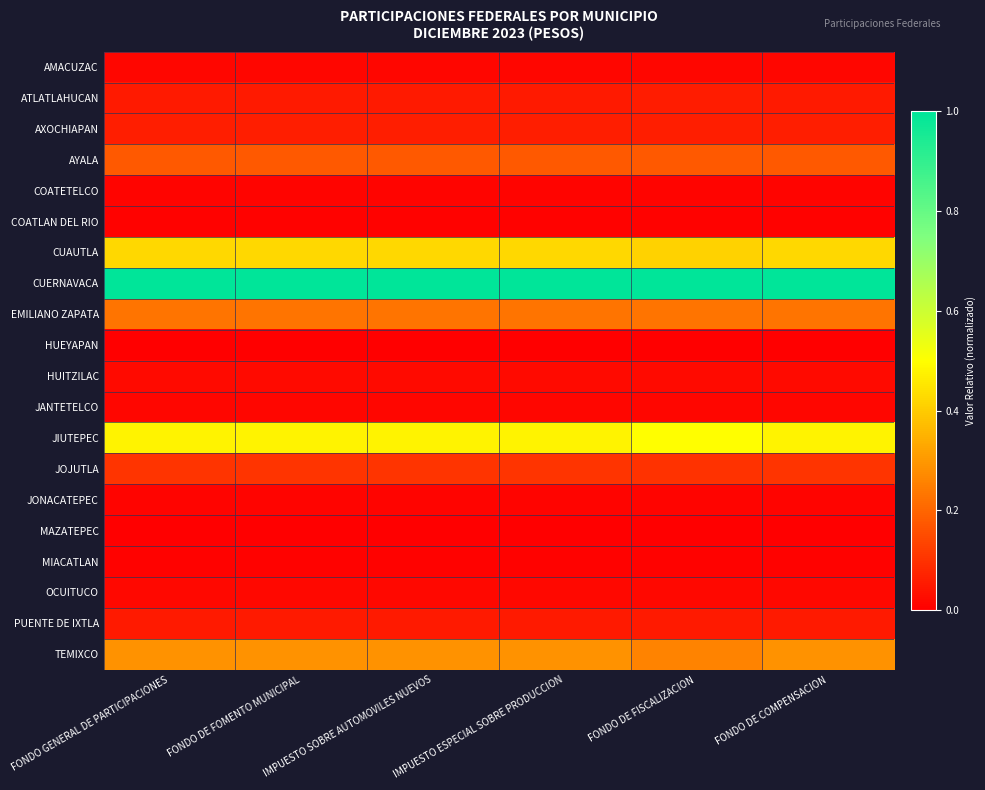

Which series has the largest total across all categories?

CUERNAVACA